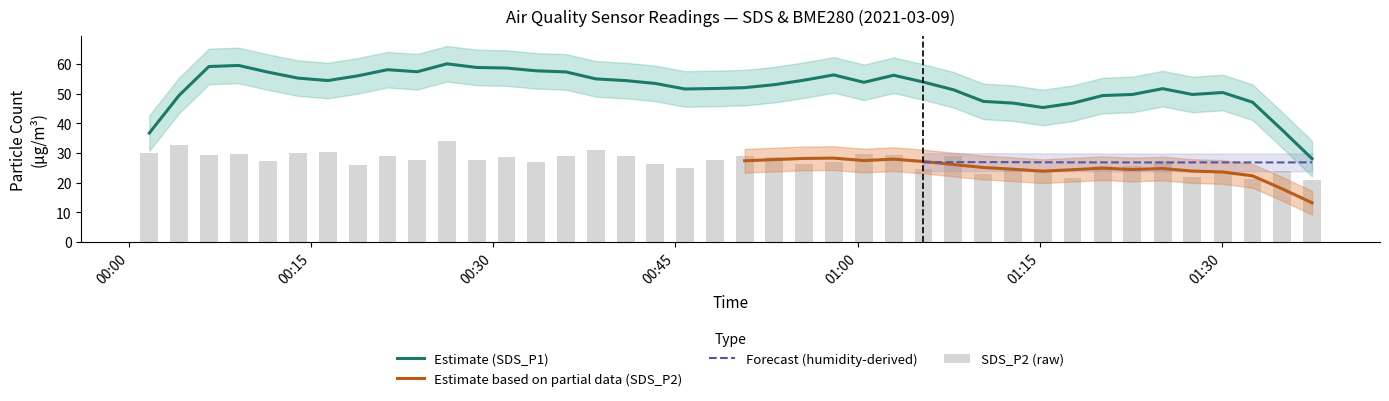

Which series has the widest spread of values?

SDS_P1